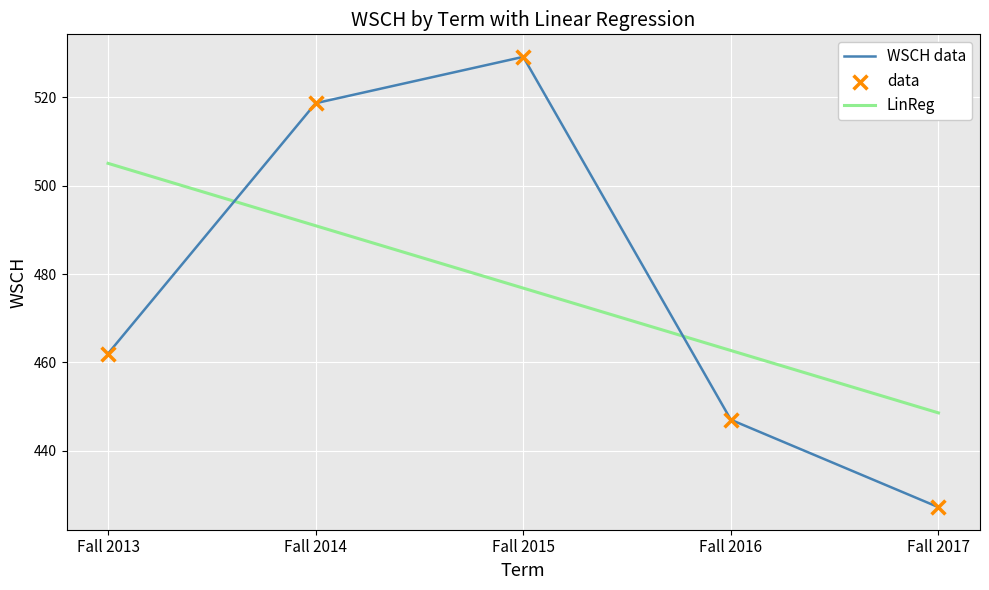

Which series contains the lowest Y value?

WSCH